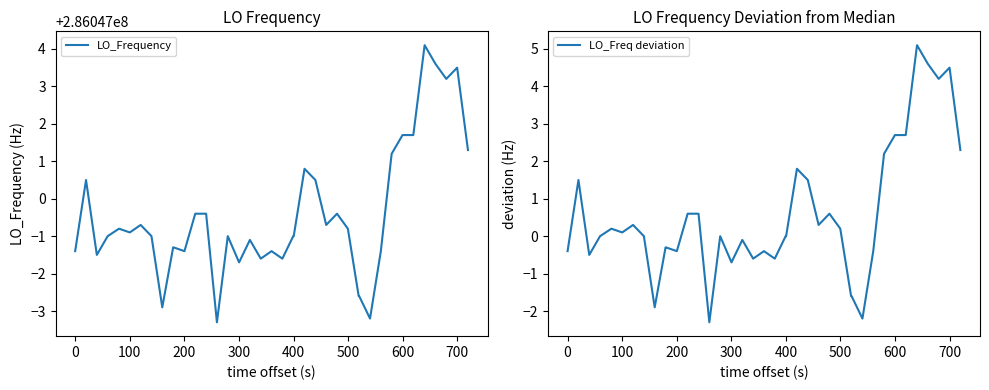

What is the difference between the maximum and minimum values in the LO_Frequency series?

7.4